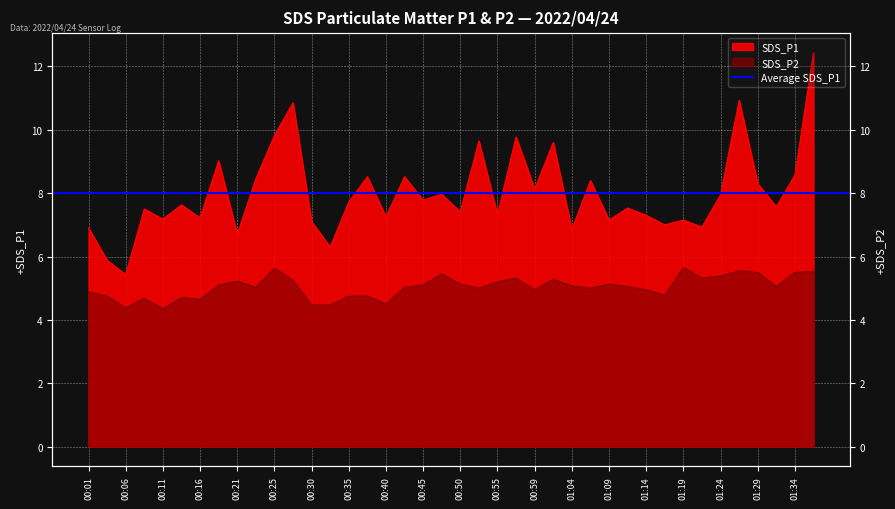

What is the difference between the second highest and minimum values in the SDS_P1 series?

5.5